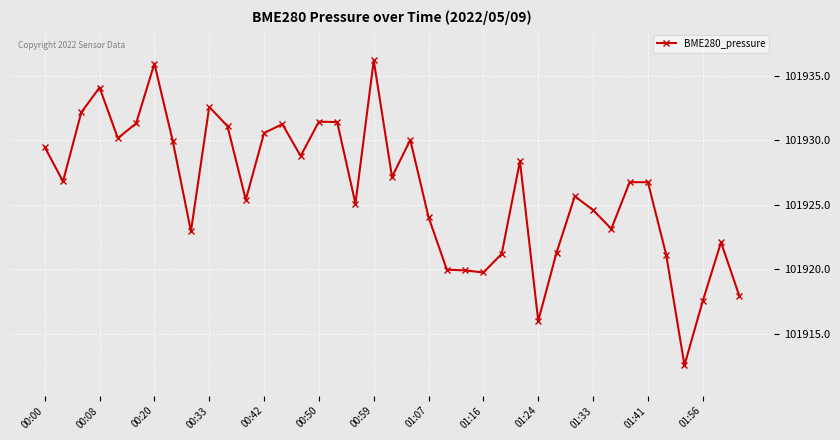

What is the value of the 18th point from the left?

101925.1